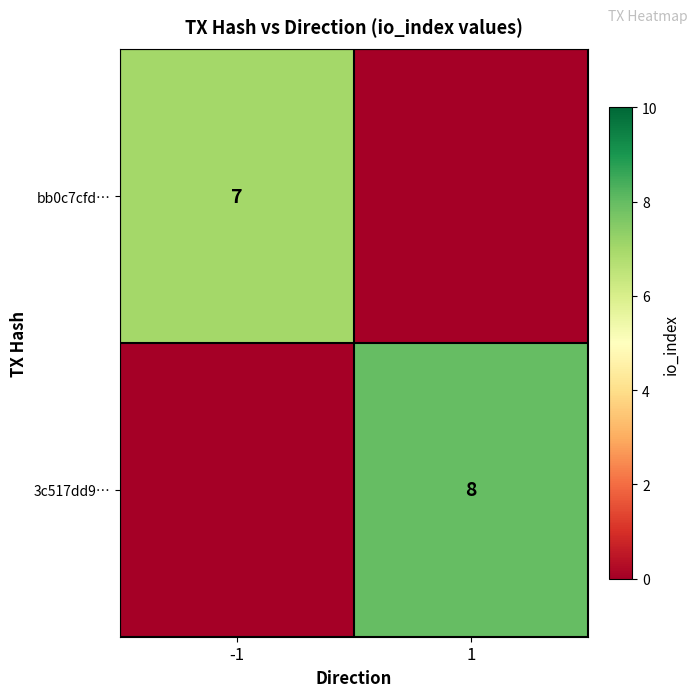

The 3c517dd9… series shows 8 at 1. True or false?

True